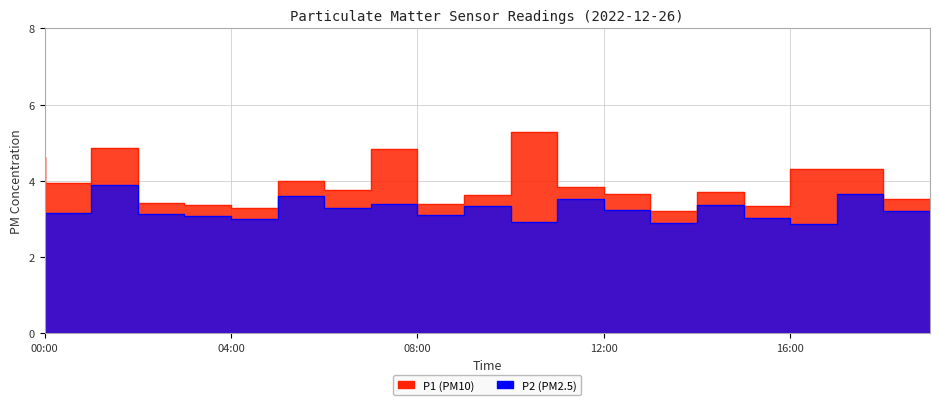

What are all the series names shown in the legend?

P1, P2